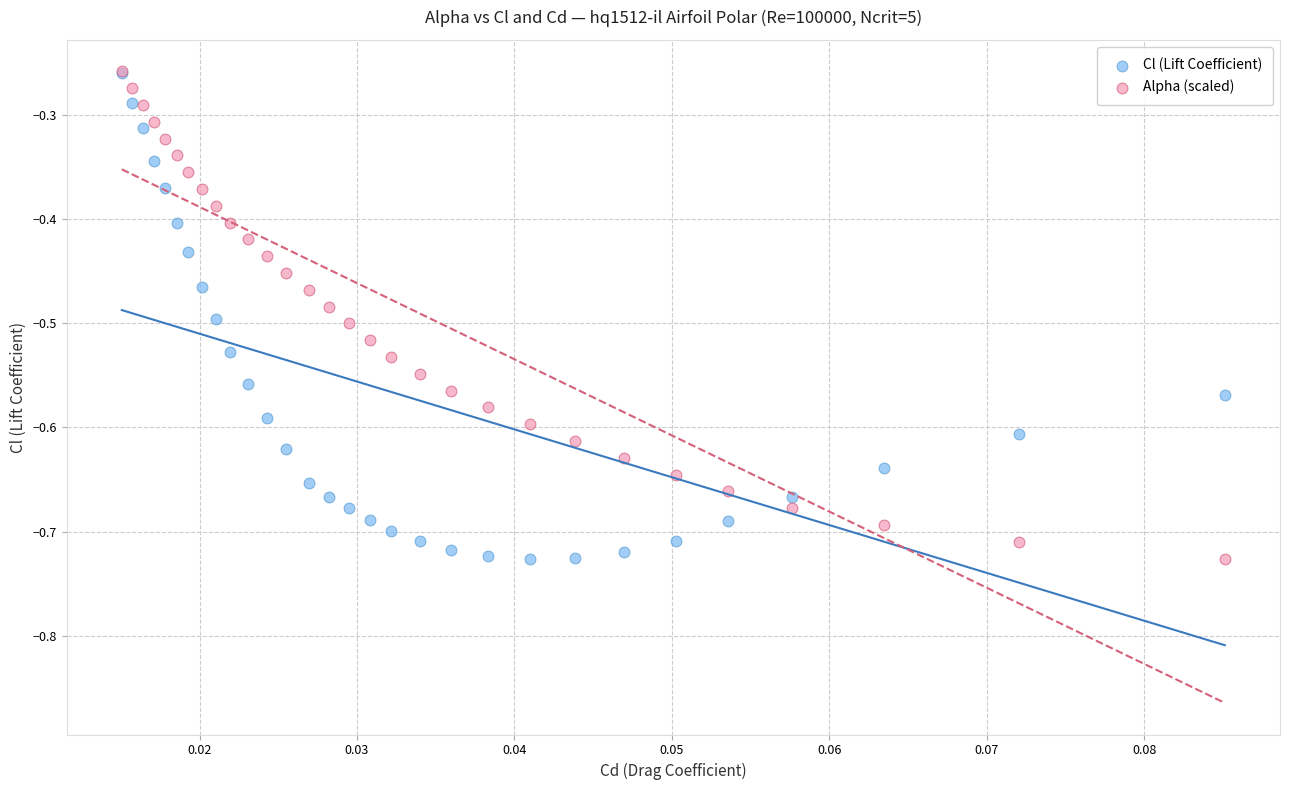

What are all the series names shown in the legend?

Cl (Lift Coefficient), Alpha (scaled)